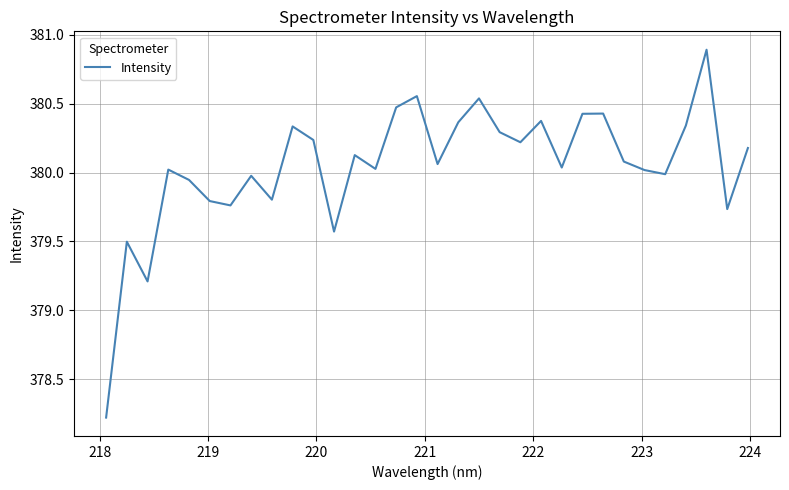

What is the greatest value displayed?

380.9